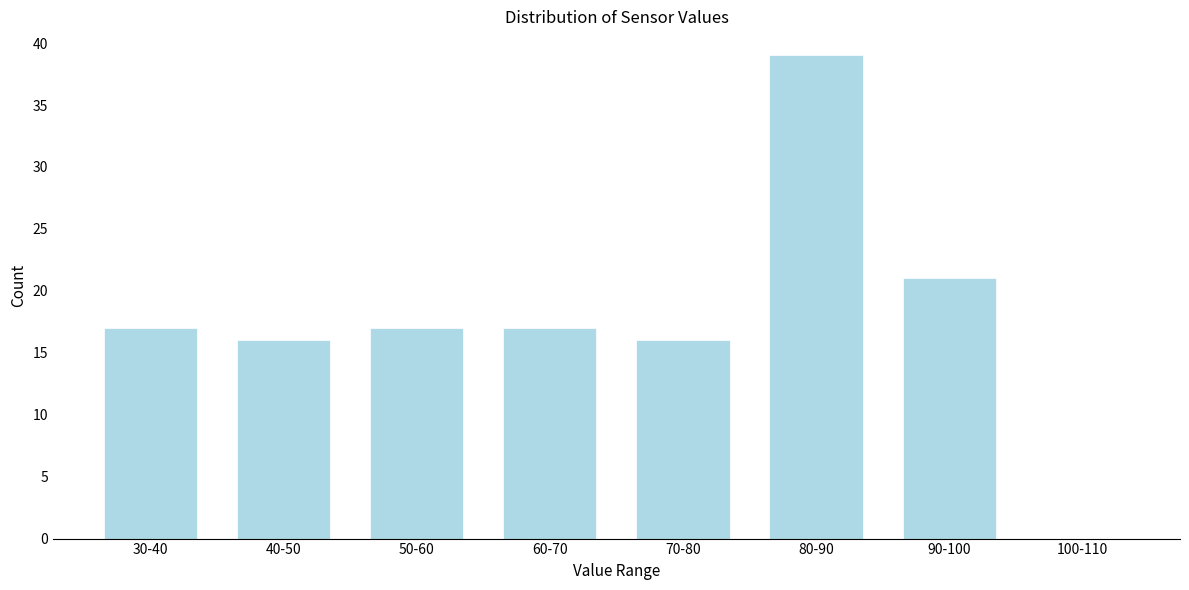

Reading left to right, what are all the values shown in this chart?

30-40=17	40-50=16	50-60=17	60-70=17	70-80=16	80-90=39	90-100=21	100-110=0